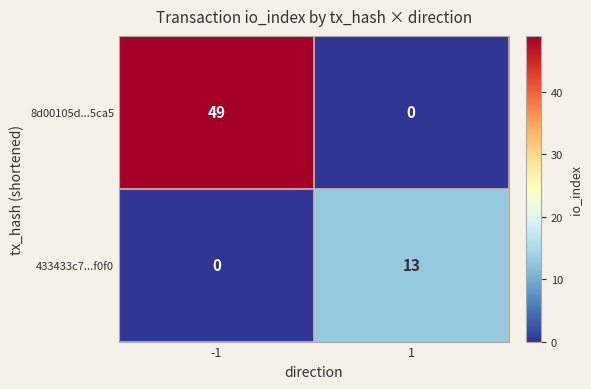

The 433433c7...f0f0 series shows -6 at -1. True or false?

False